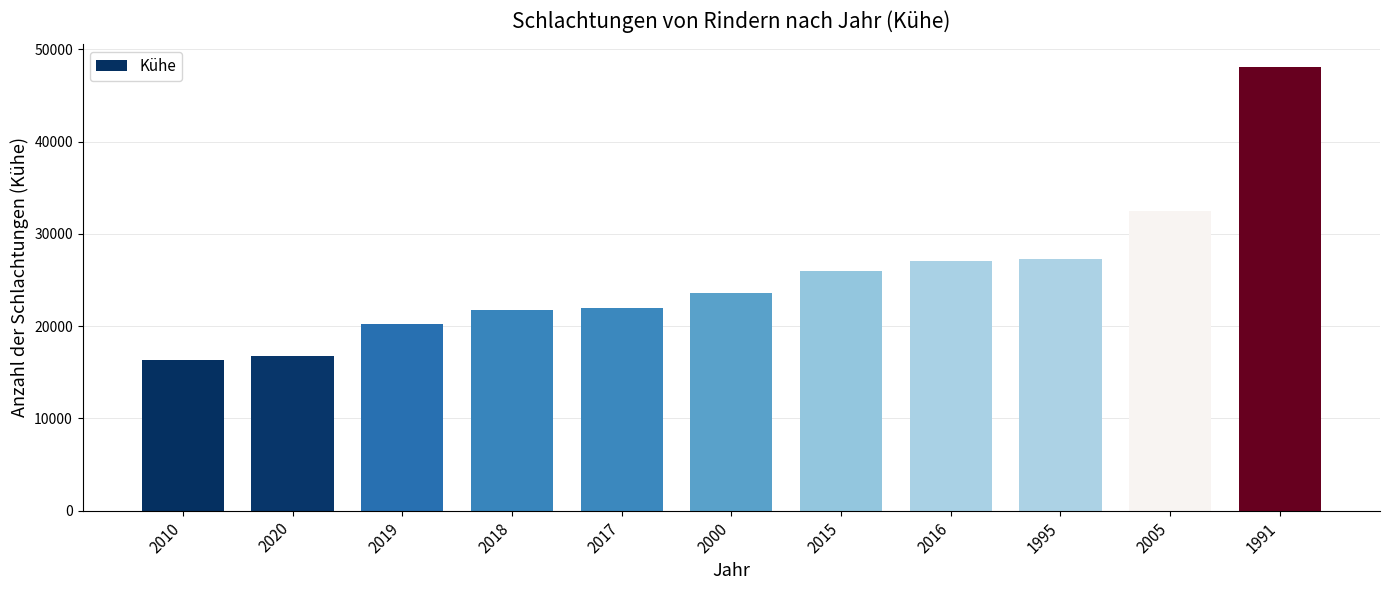

What is the difference between the values at 1991 and 2010?

31809